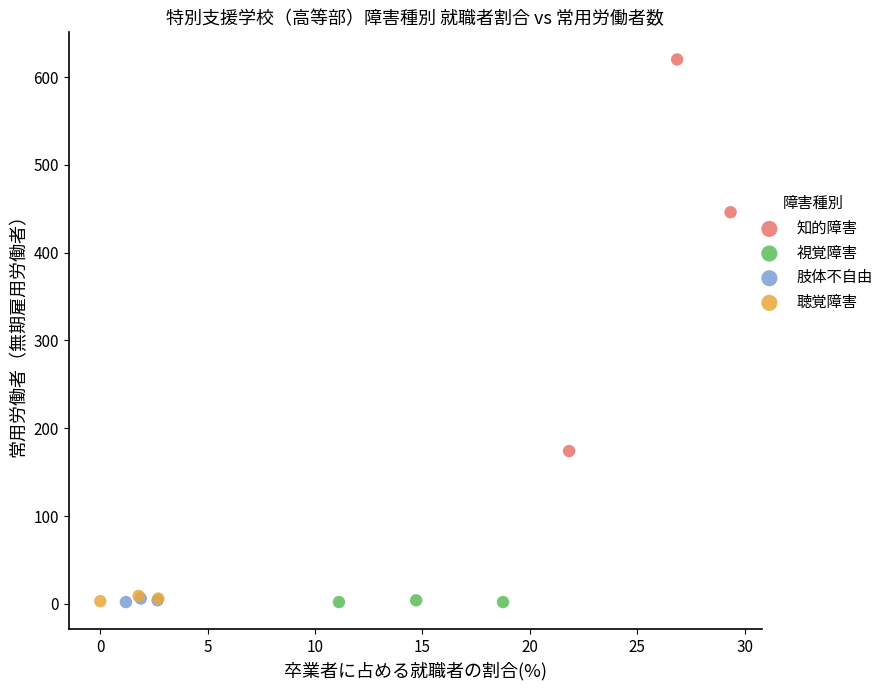

Which series has the widest spread of Y values?

知的障害